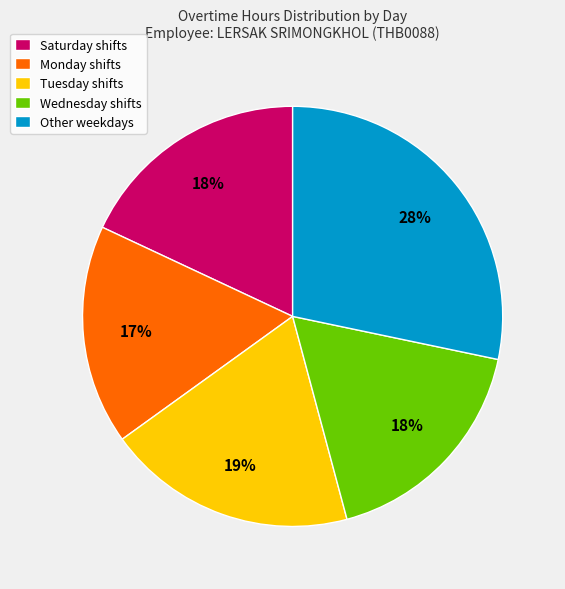

How many segments does this pie chart have?

5